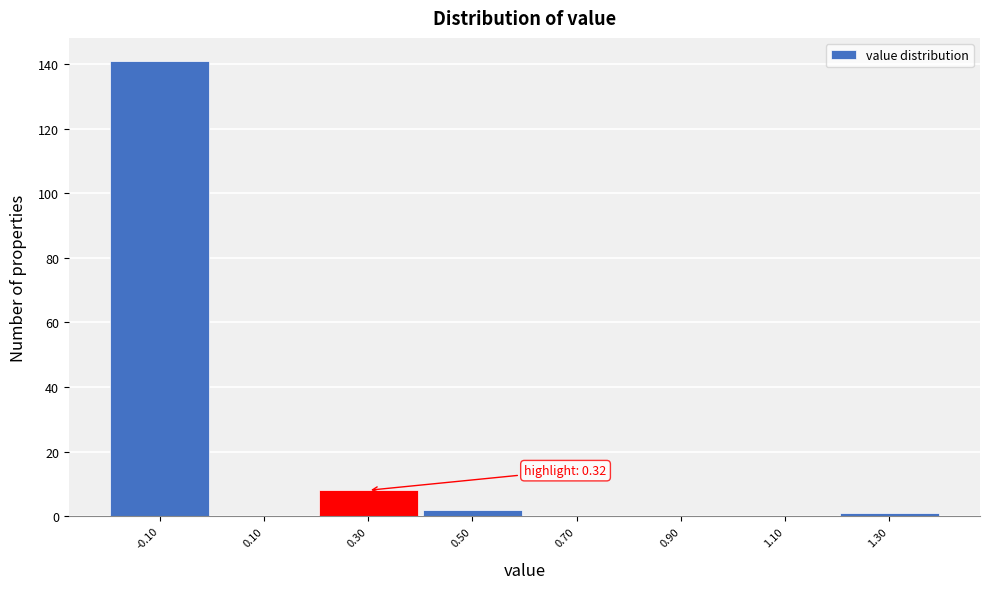

Reading left to right, what are all the values shown in this chart?

-0.10=141	0.10=0	0.30=8	0.50=2	0.70=0	0.90=0	1.10=0	1.30=1